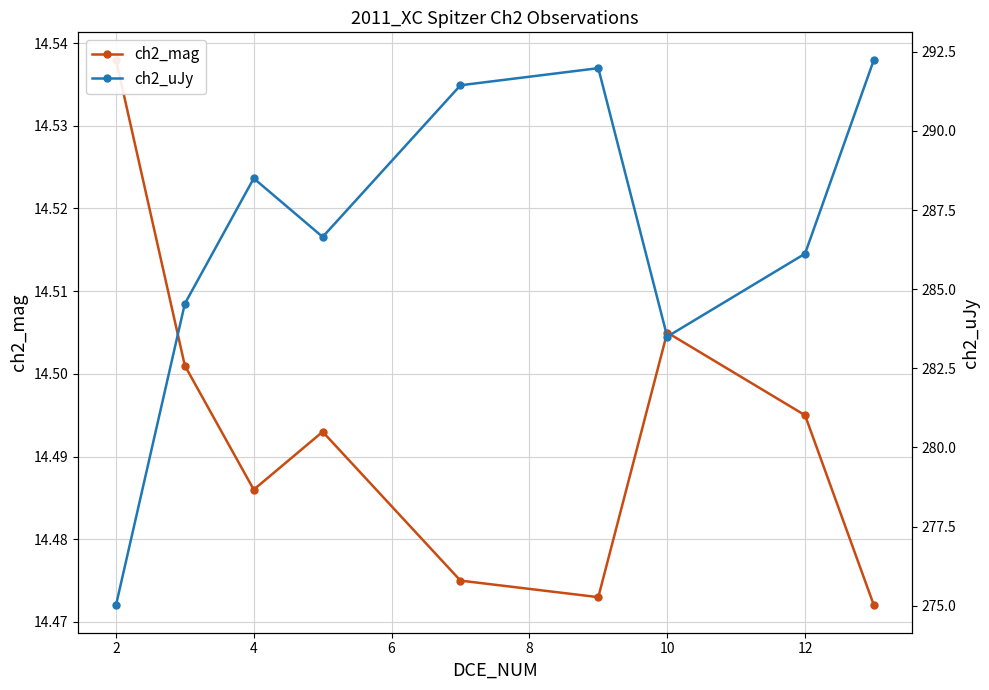

What are all the series names shown in the legend?

ch2_mag, ch2_uJy